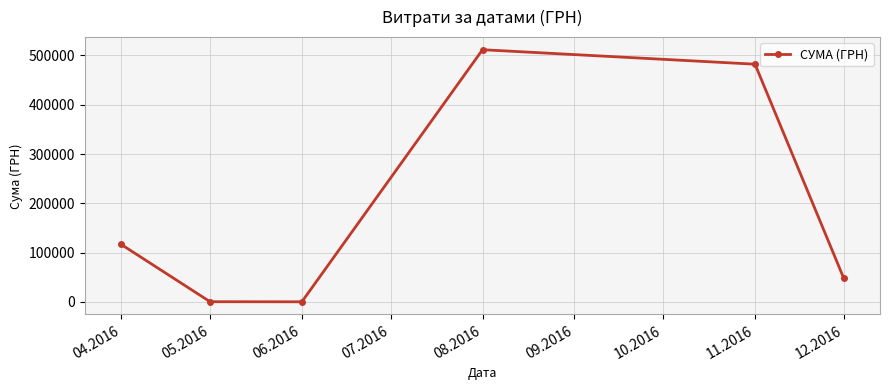

What is the difference between the maximum and minimum values?

511459.7